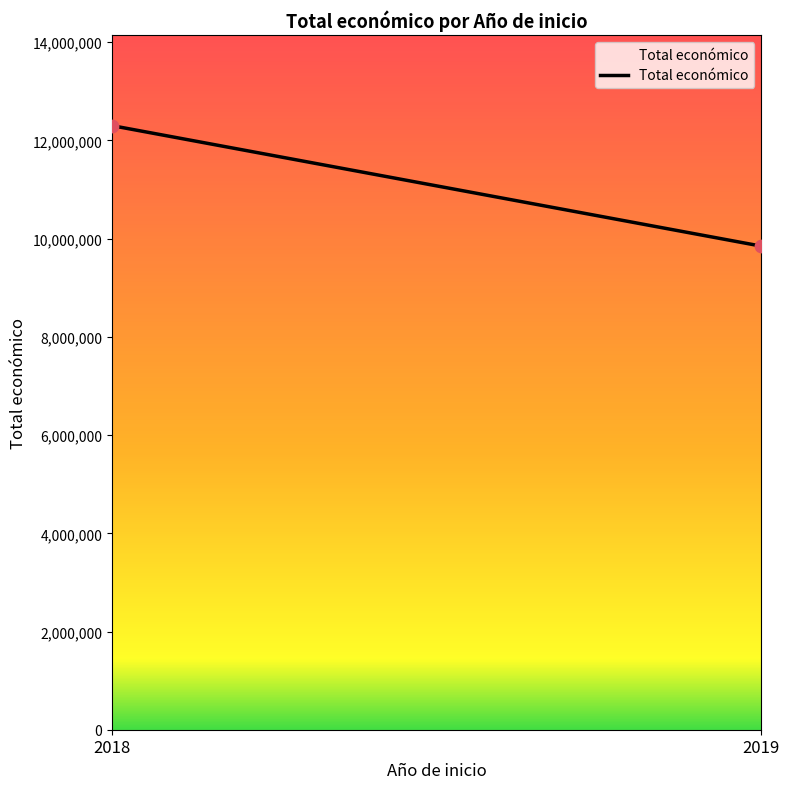

What is the range of Y values (max minus min)?

2454129